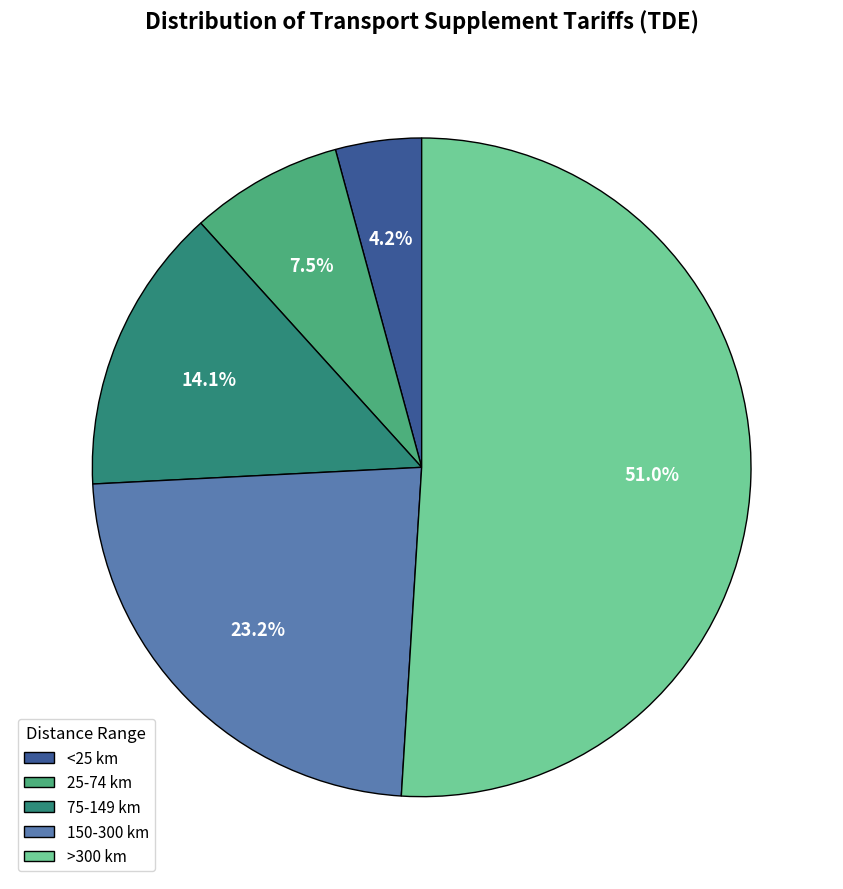

What percentage is the 75-149 km slice, to the nearest percent?

14%